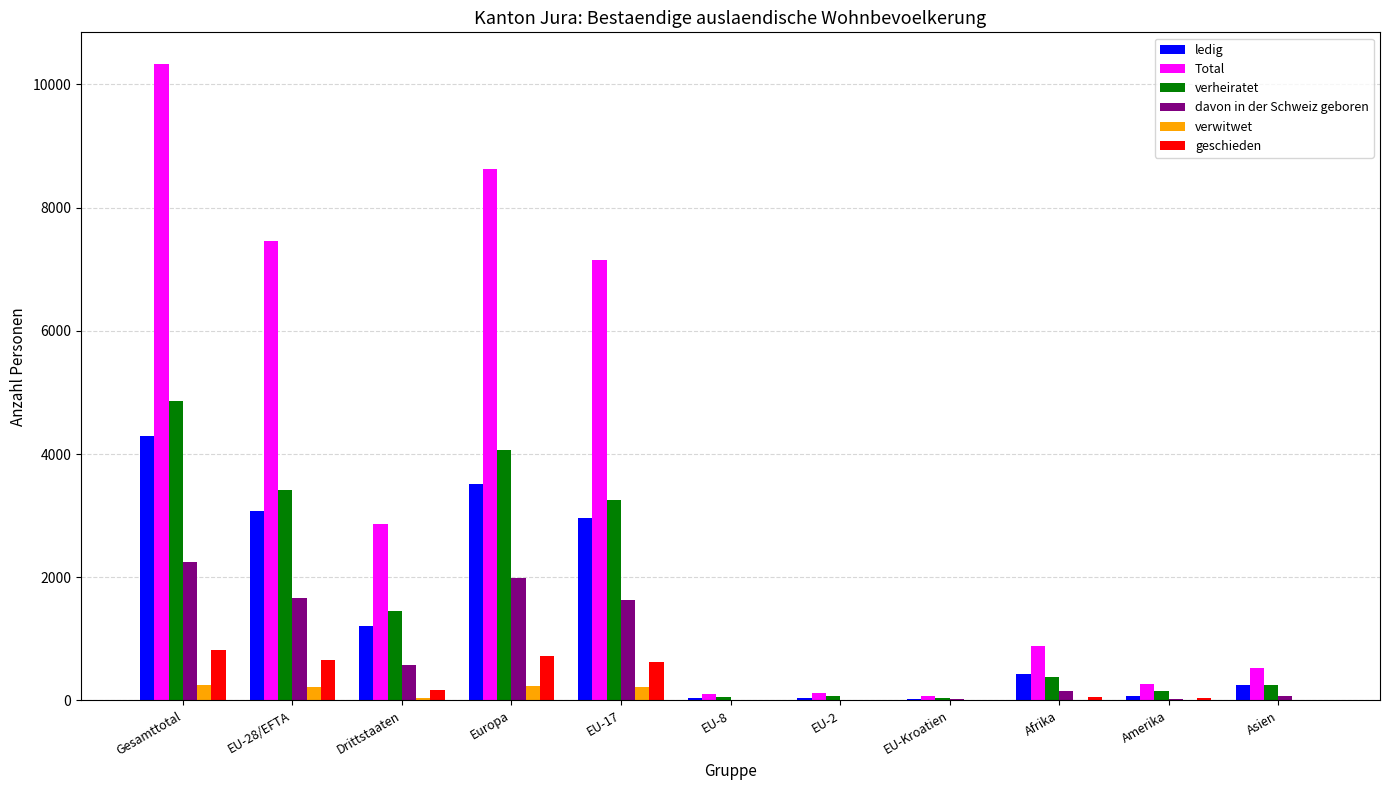

Count the number of categories in the chart.

11